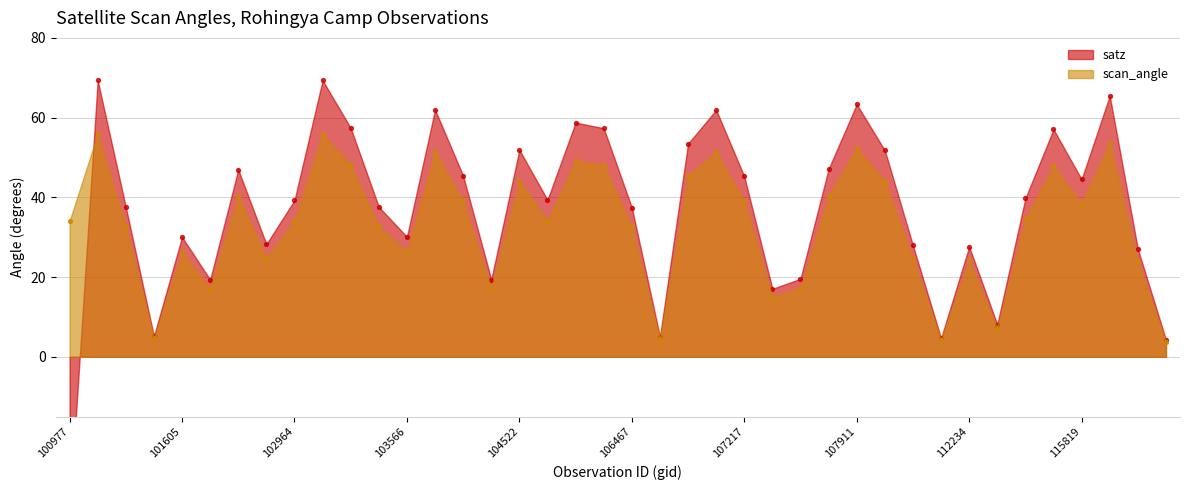

Which series reaches the maximum Y coordinate?

satz